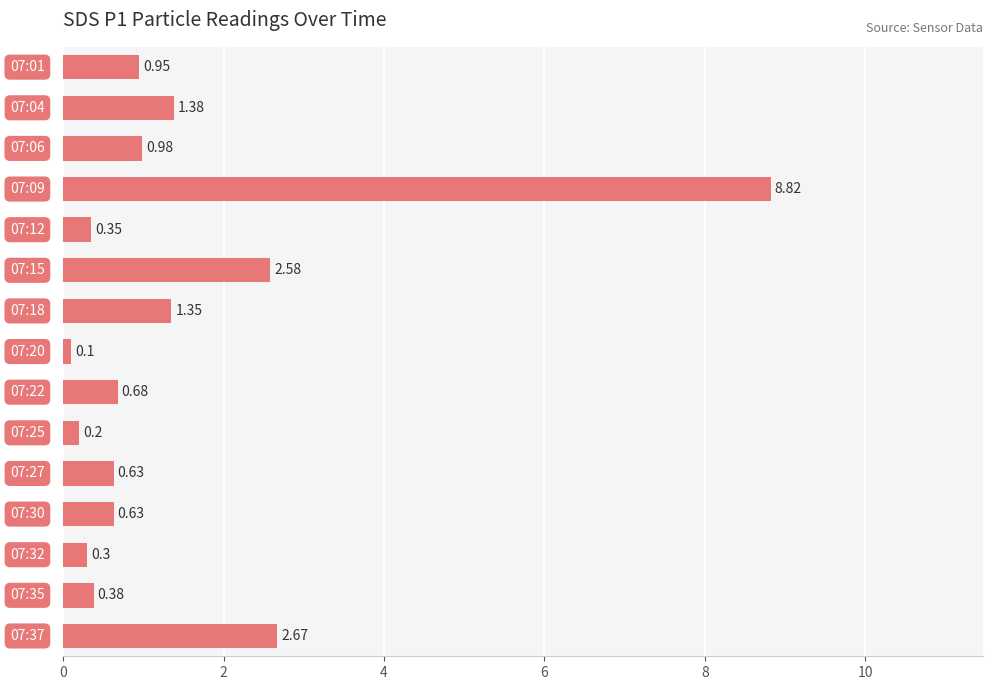

What is the difference between the maximum and second lowest values?

8.6